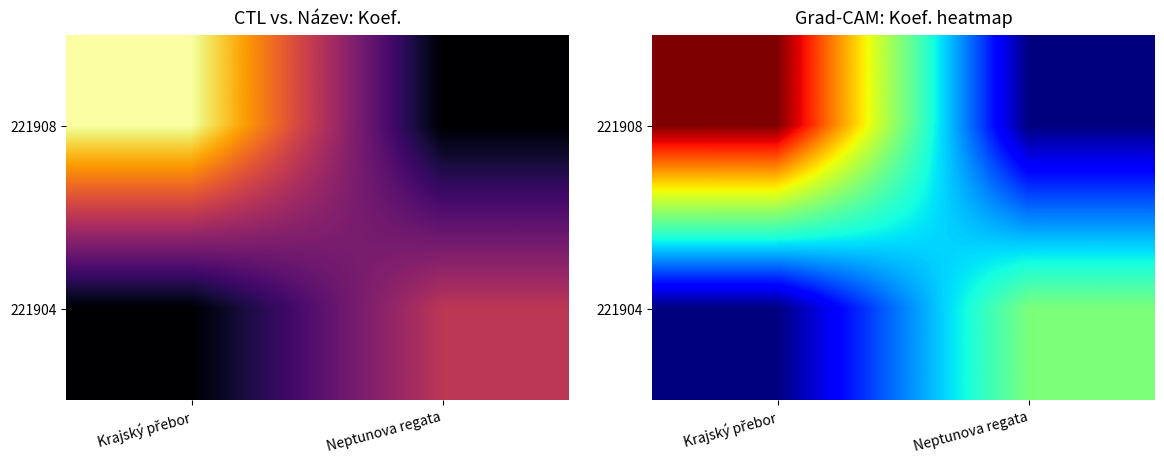

What is the sum of all 221904 values?

2